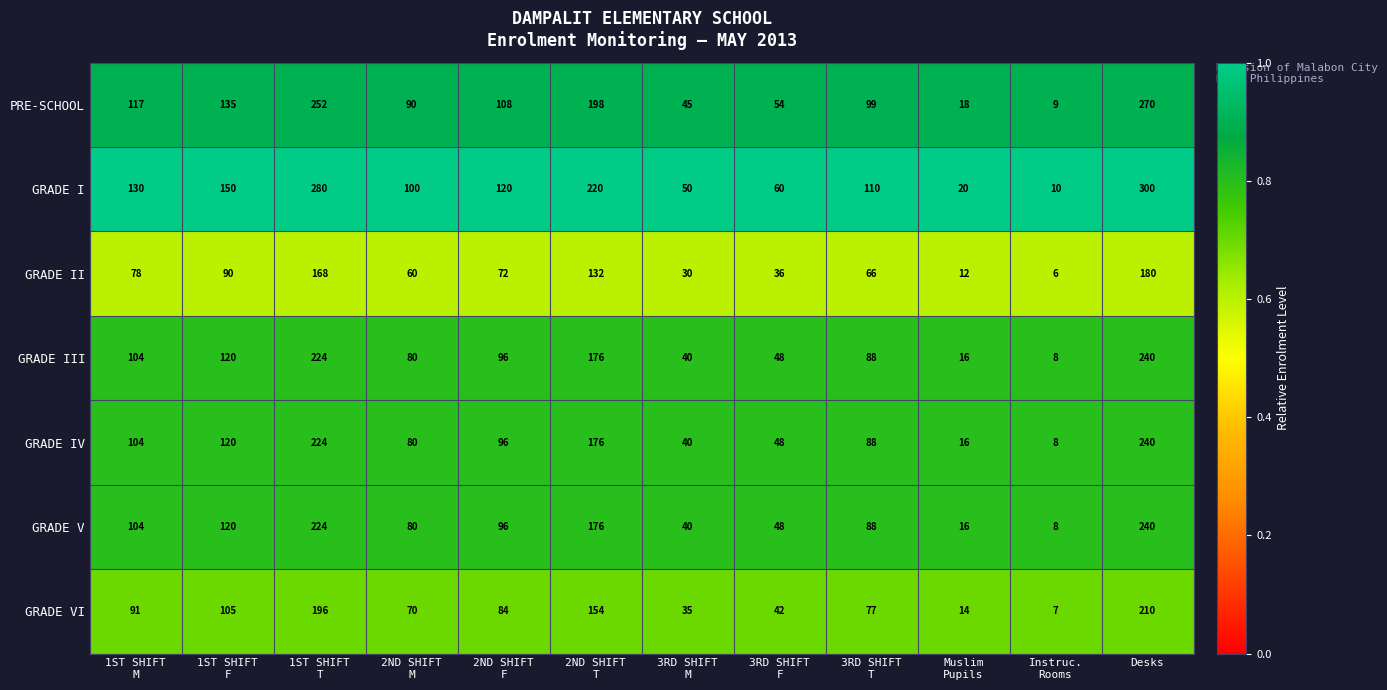

The value of GRADE IV at Desks is 240. True or false?

True